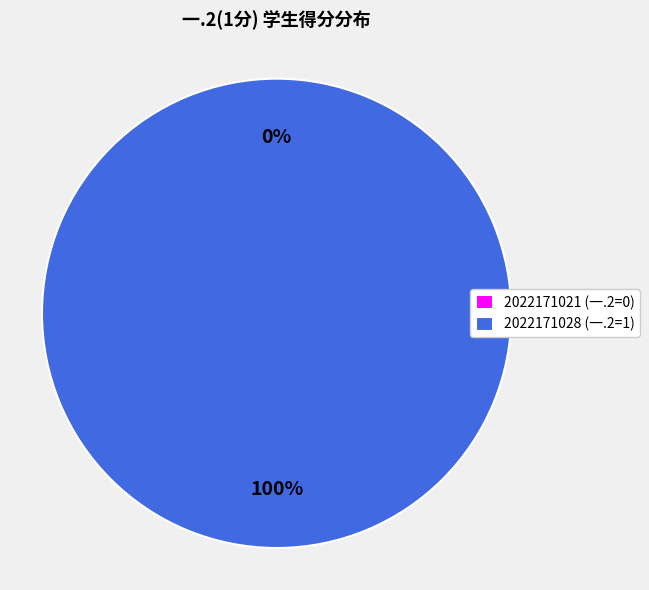

Is there any slice that represents more than half of the pie?

Yes